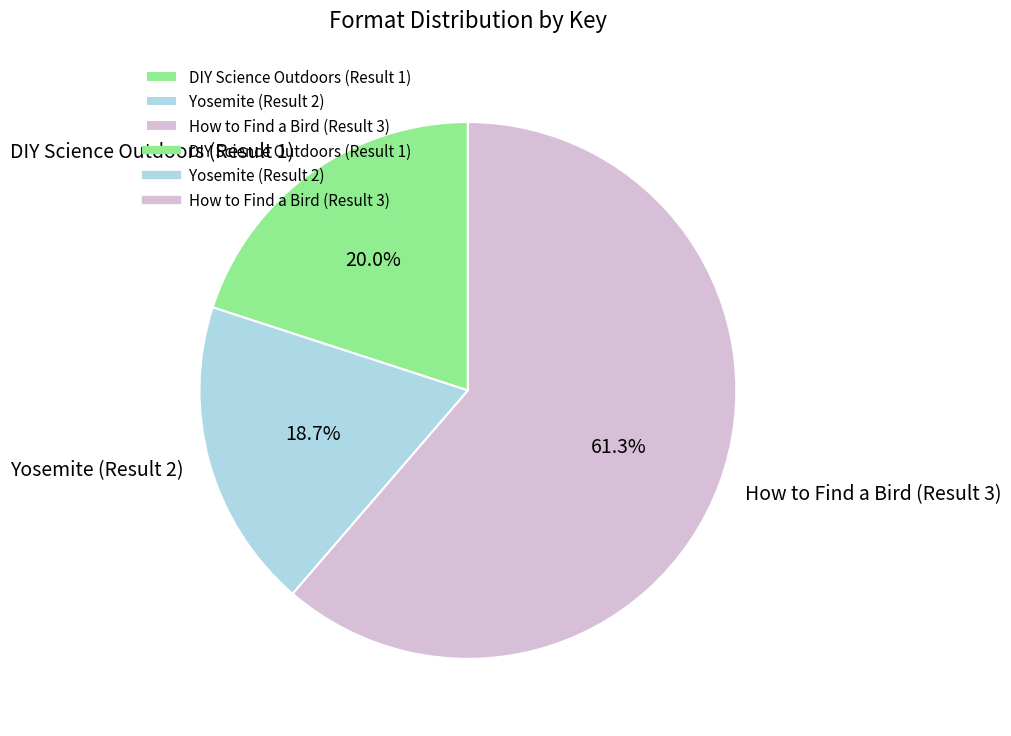

Does Yosemite (Result 2) account for over 50% of the chart?

No